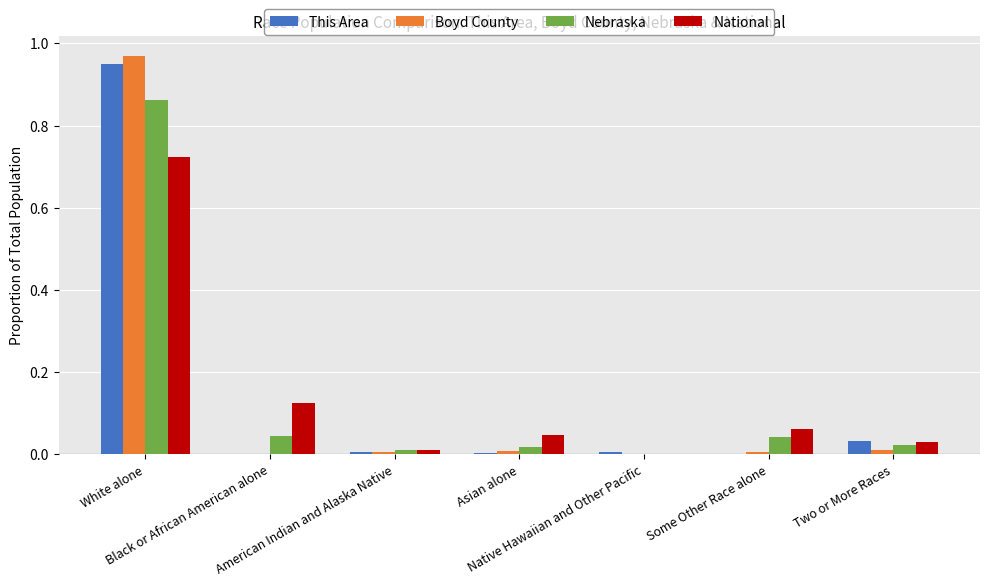

How many categories are shown in the chart?

7